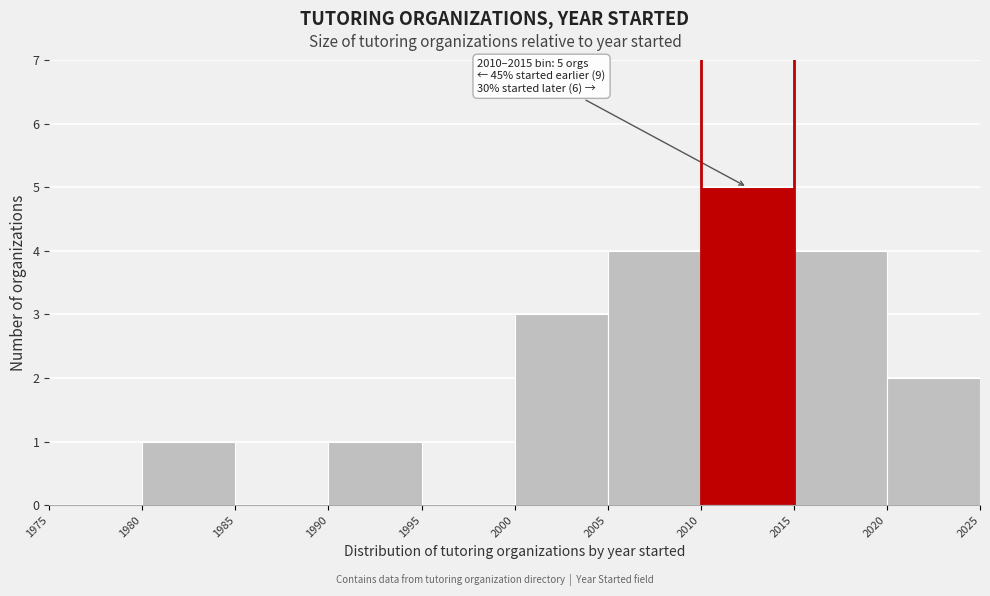

Over which range of the x-axis is the bar tallest?

2010 to 2015